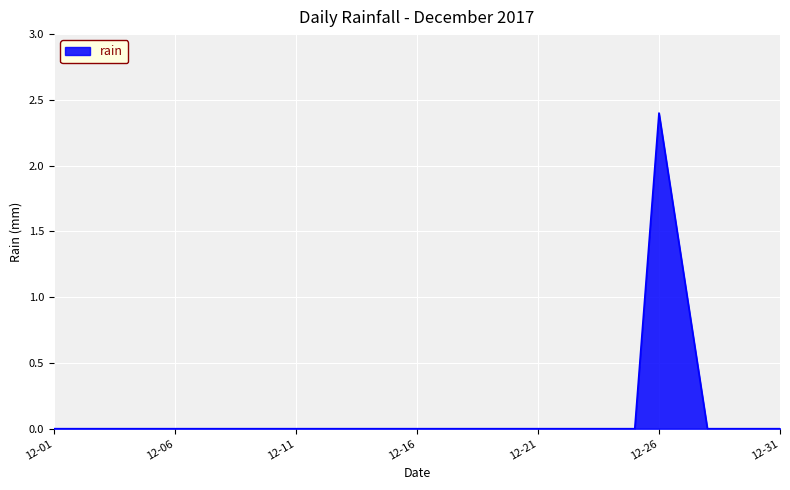

What is the difference between the maximum and minimum values?

2.4